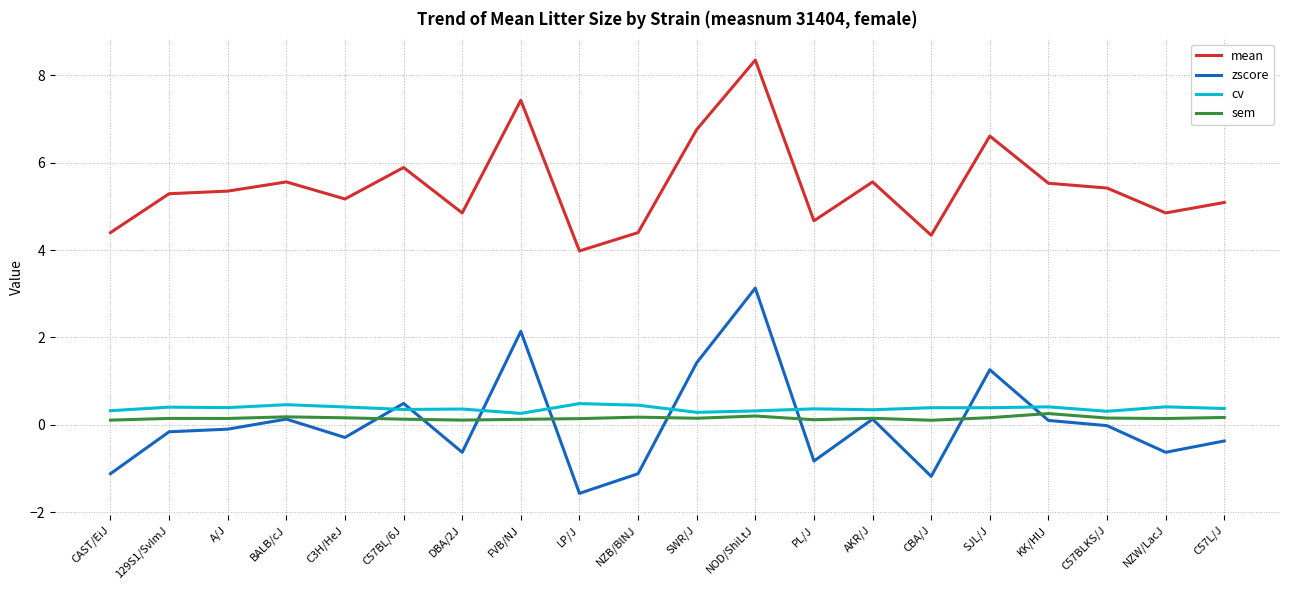

Is it true that sem equals 0.1 at LP/J?

True